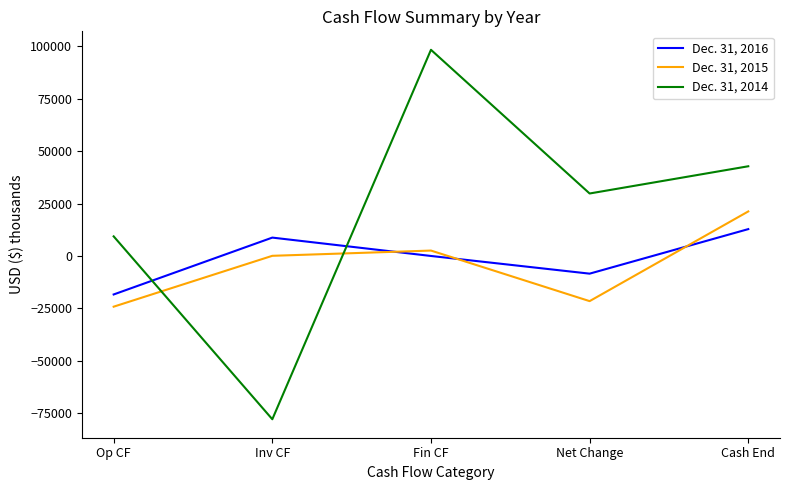

At which category is the sum across all series the highest?

Fin CF